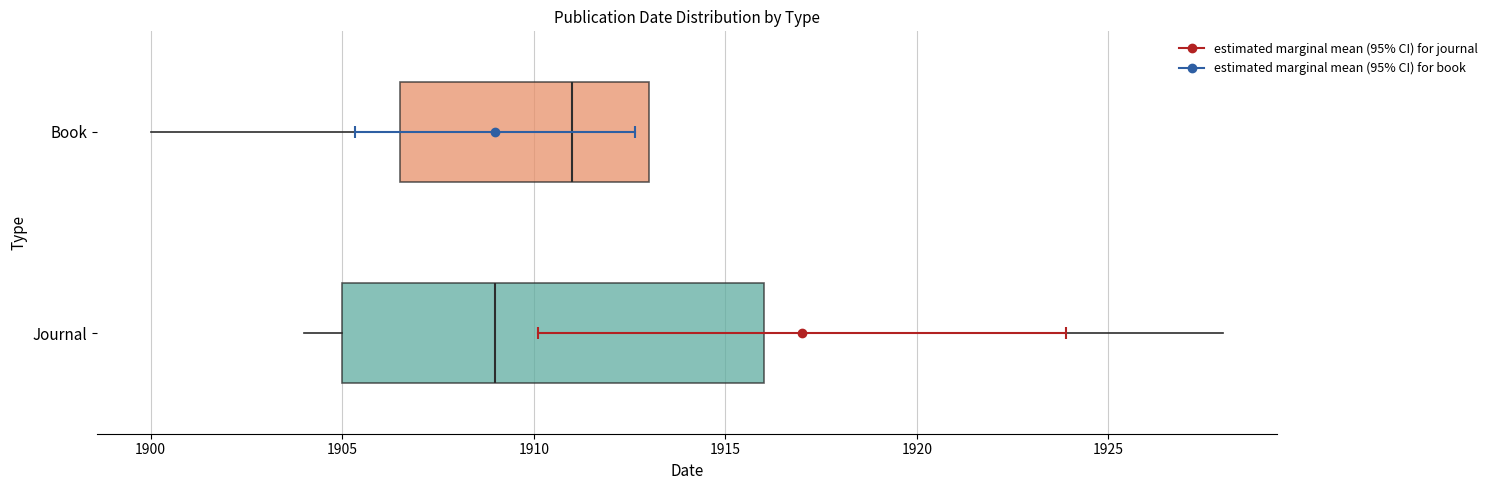

Where is the right edge of the box for Book on the x-axis? The values are not printed on the chart, so give them approximately, as read against the axis.

1913.0